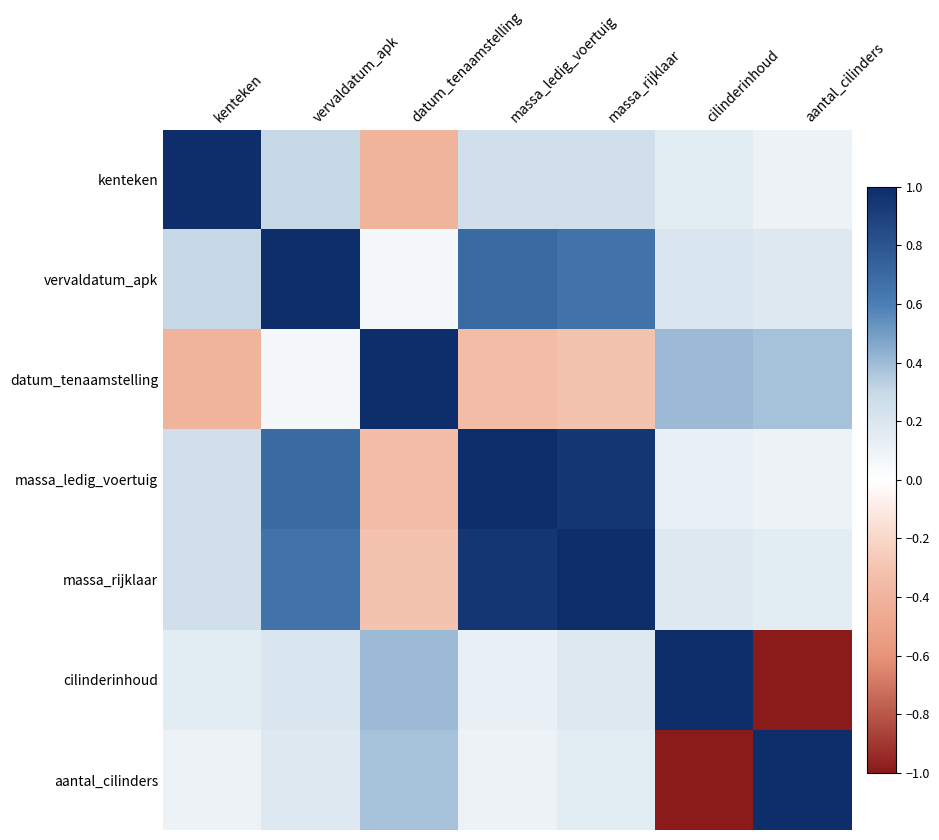

Between datum_tenaamstelling and massa_rijklaar, which is larger?

massa_rijklaar